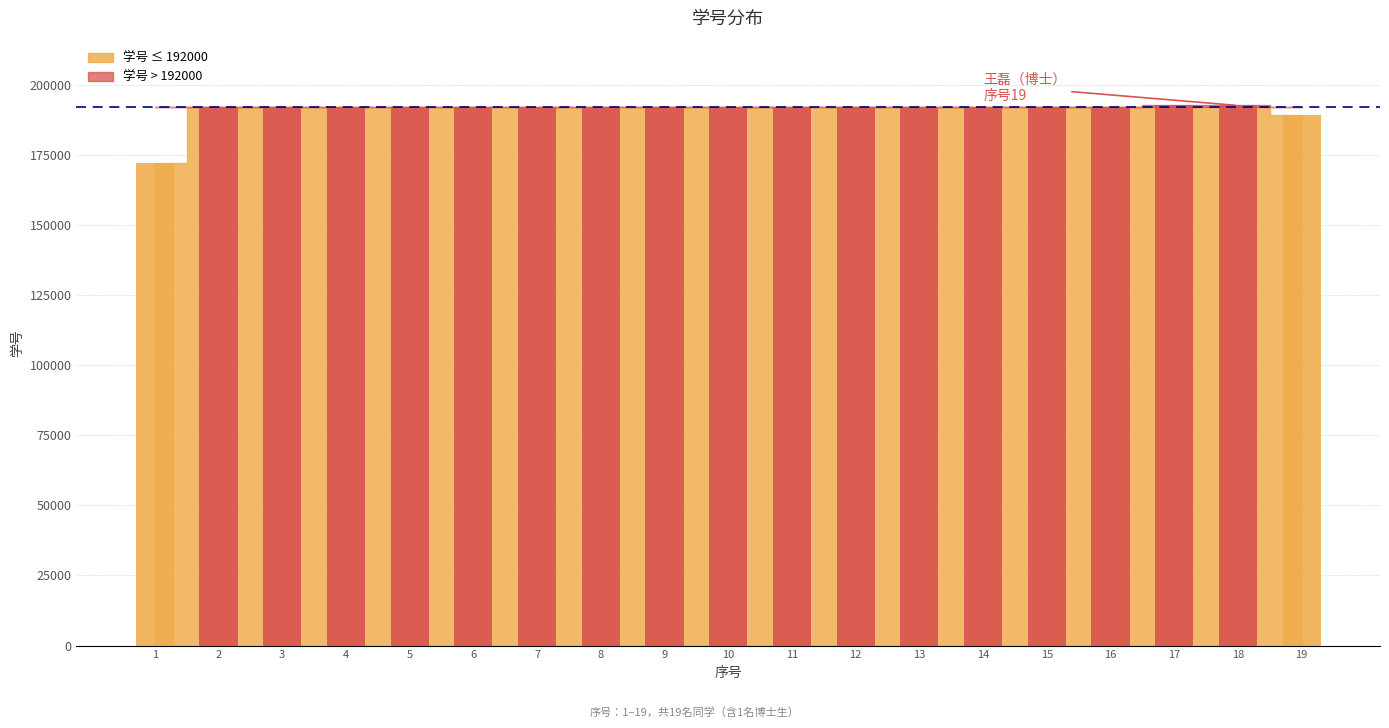

Rank the categories by value from highest to lowest.

18, 17, 16, 15, 14, 13, 12, 11, 10, 9, 8, 7, 6, 5, 4, 3, 2, 19, 1